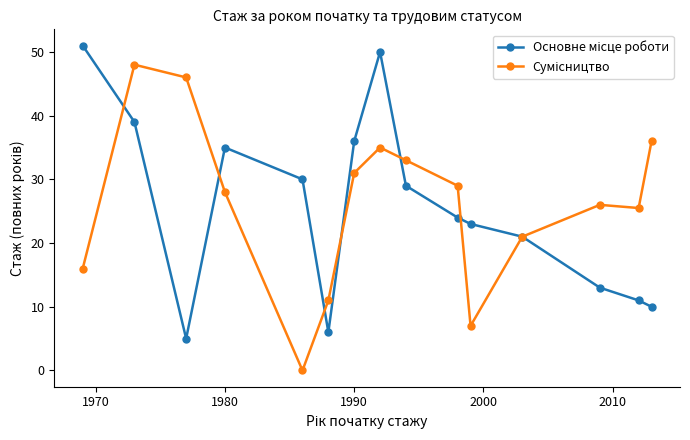

Does the chart display data point markers on the line(s)?

Yes